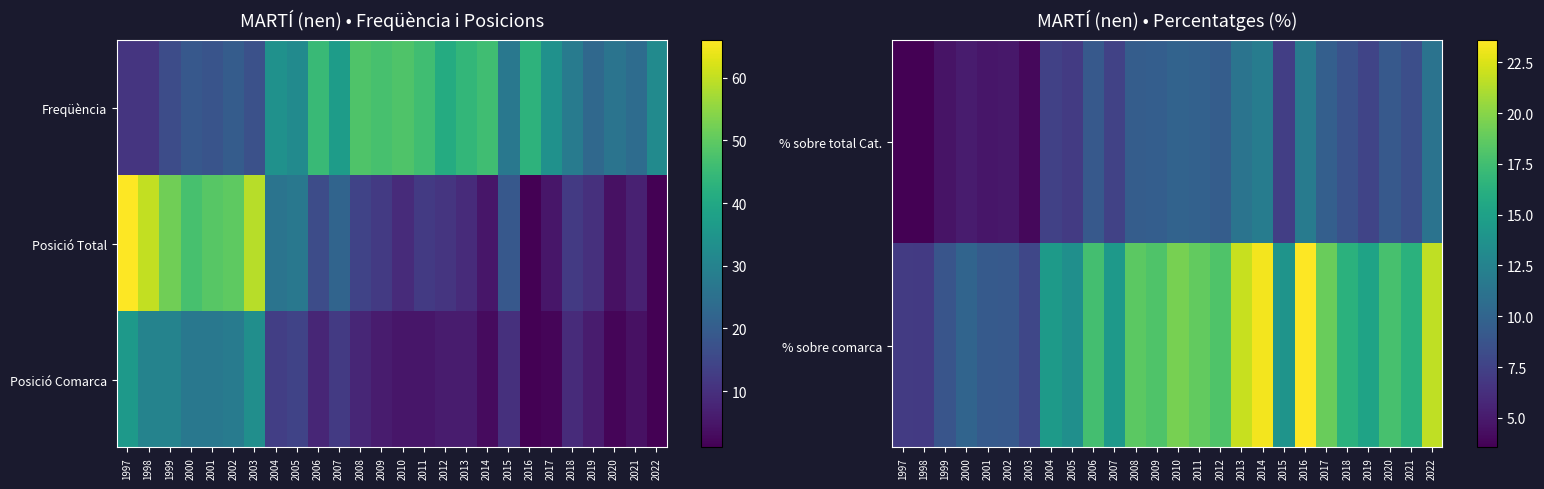

Where is Posició Comarca nearest to the value 18?

2005